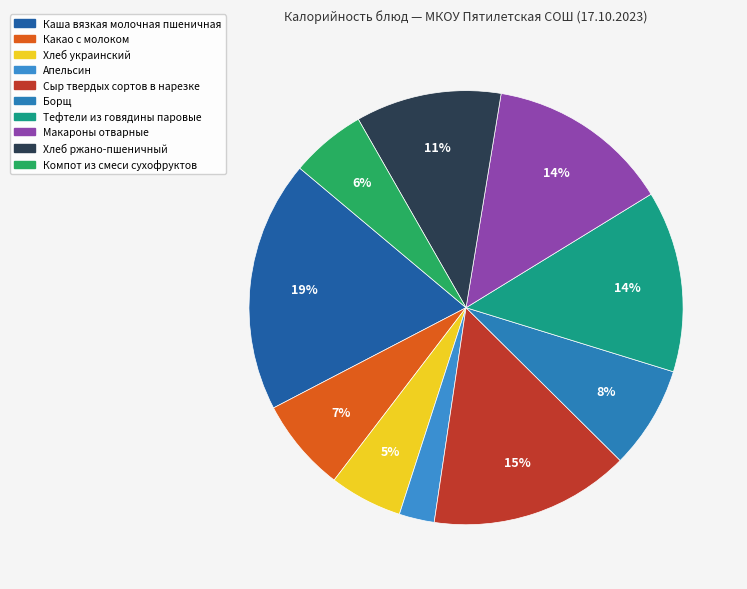

Is the sum of Хлеб ржано-пшеничный and Тефтели из говядины паровые greater than half?

No